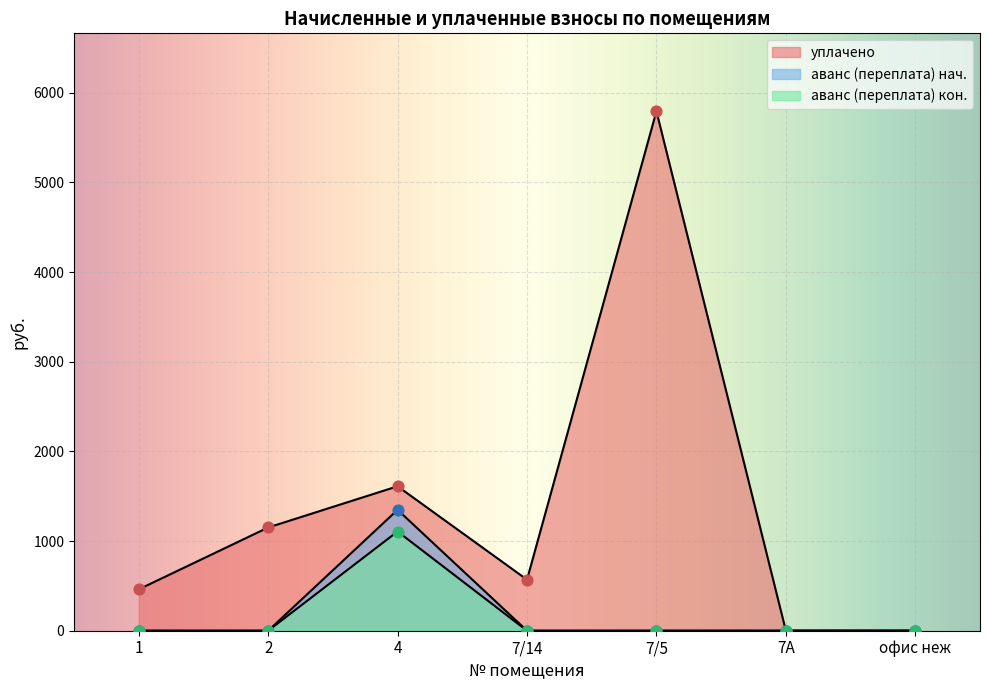

At how many categories does at least one series exceed 4560?

1